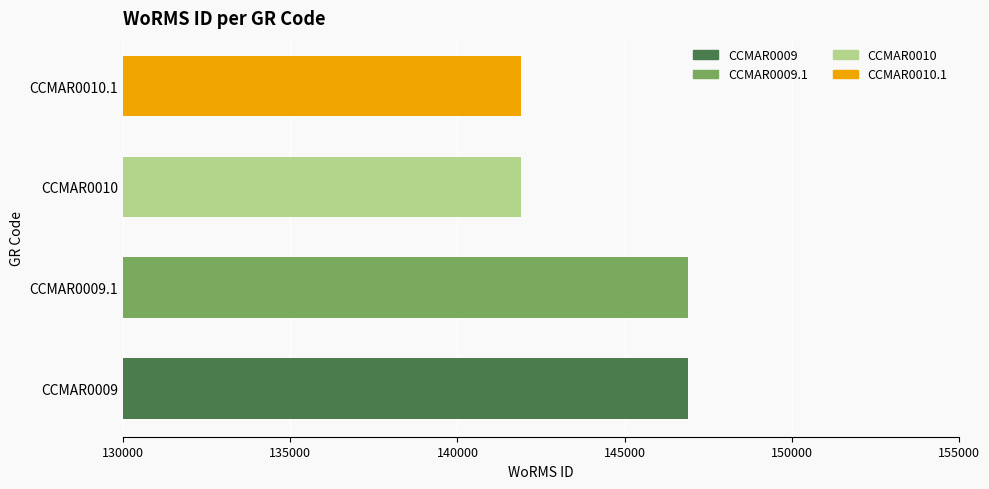

Is it true that the value at CCMAR0010.1 is 141907?

True